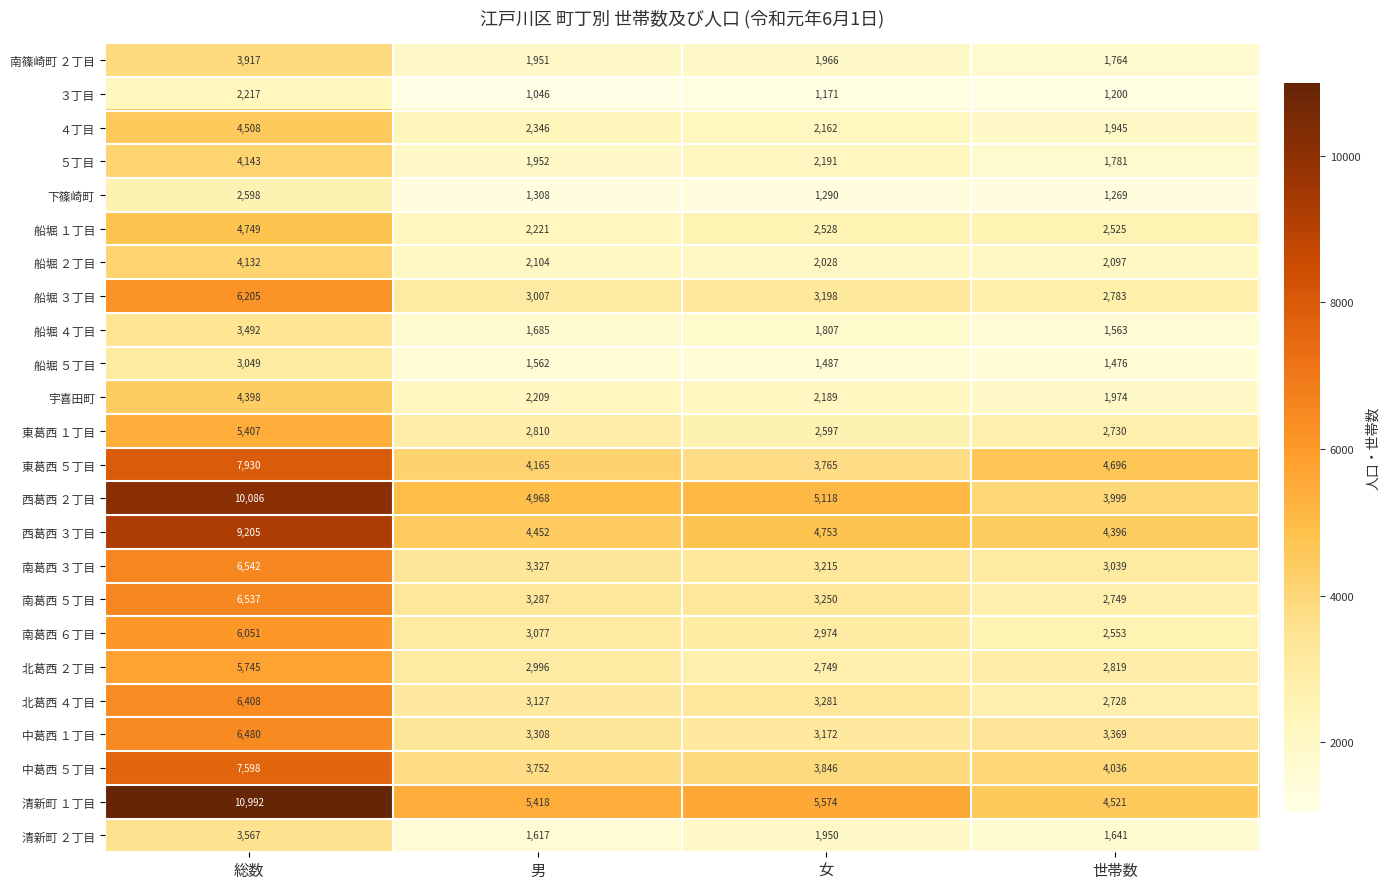

List the series in order of their peak value, highest first.

清新町 １丁目, 西葛西 ２丁目, 西葛西 ３丁目, 東葛西 ５丁目, 中葛西 ５丁目, 南葛西 ３丁目, 南葛西 ５丁目, 中葛西 １丁目, 北葛西 ４丁目, 船堀 ３丁目, 南葛西 ６丁目, 北葛西 ２丁目, 東葛西 １丁目, 船堀 １丁目, ４丁目, 宇喜田町, ５丁目, 船堀 ２丁目, 南篠崎町 ２丁目, 清新町 ２丁目, 船堀 ４丁目, 船堀 ５丁目, 下篠崎町, ３丁目